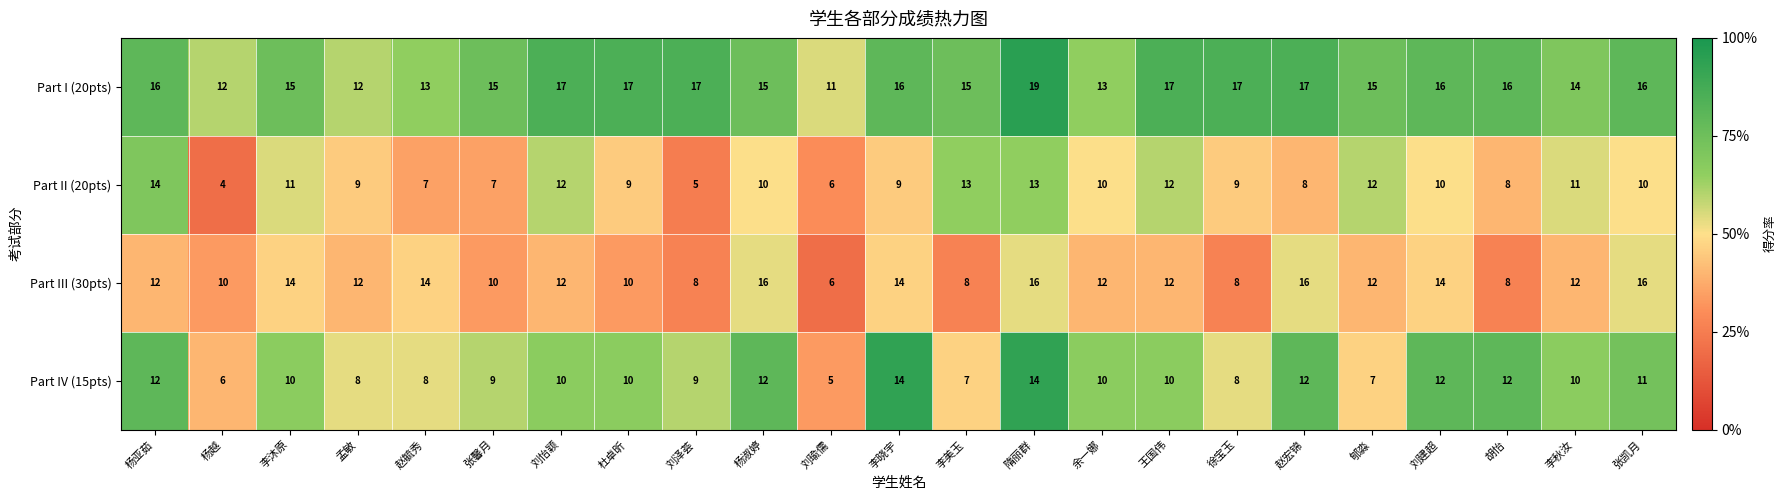

What is the minimum value for Part IV (15pts)?

5